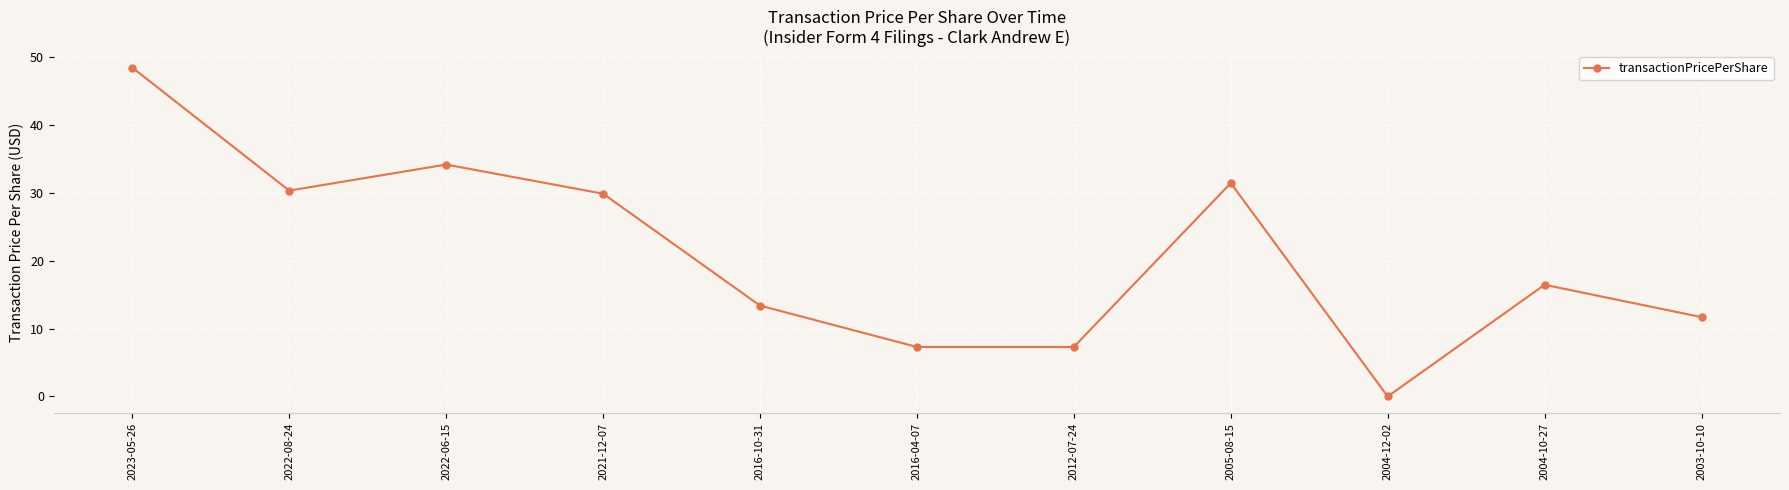

Where is the first local maximum?

2022-06-15